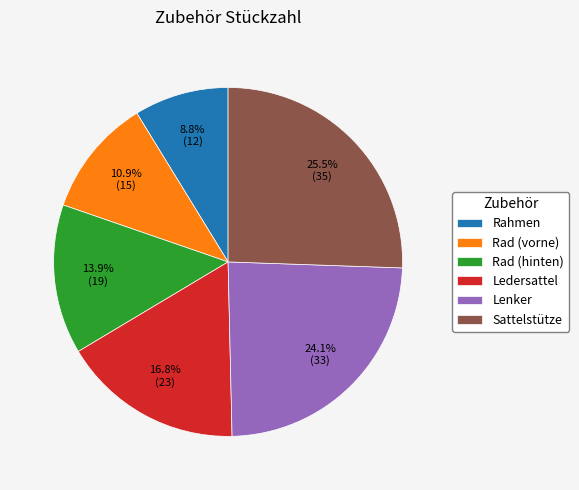

Is there any slice that represents more than half of the pie?

No